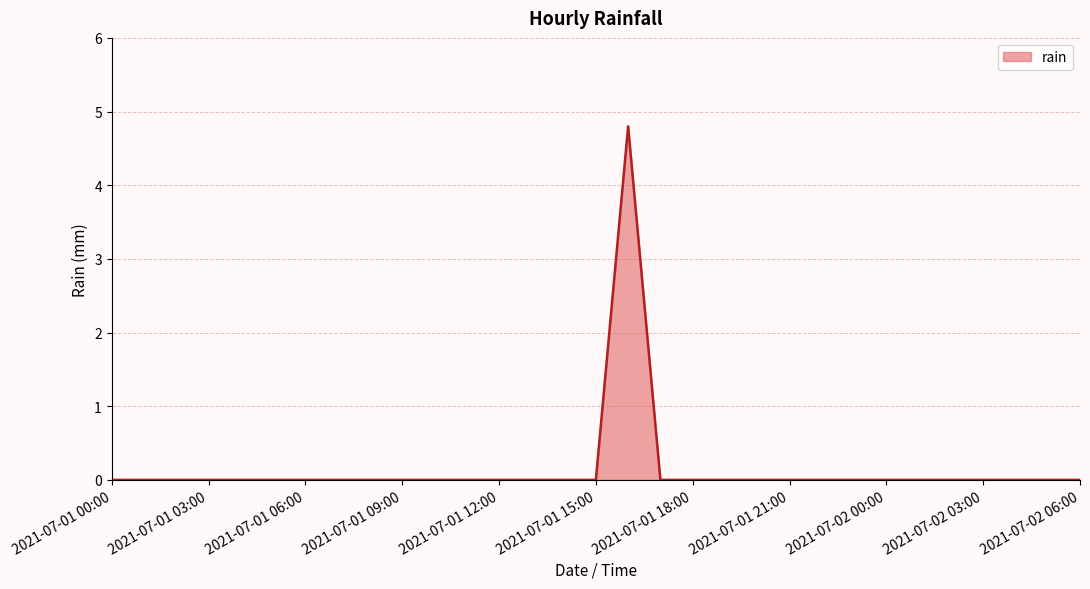

What is the difference between the maximum and minimum values?

4.8